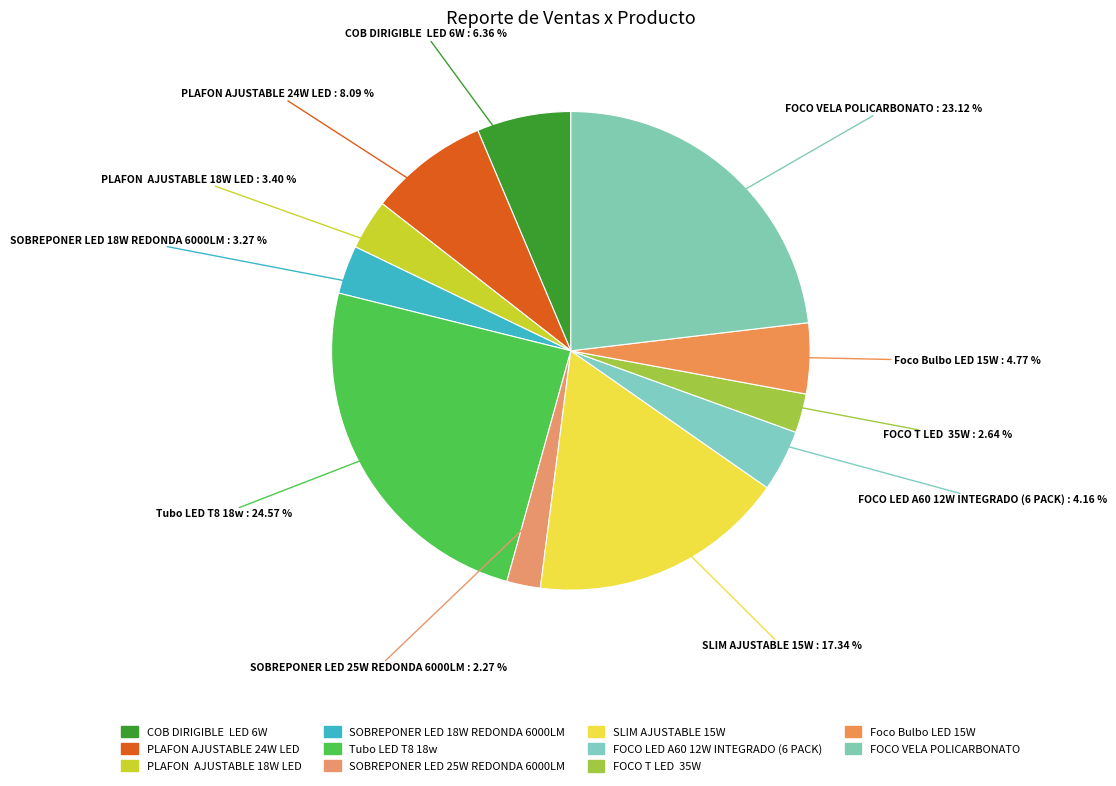

Does PLAFON AJUSTABLE 24W LED represent more than half of the total?

No